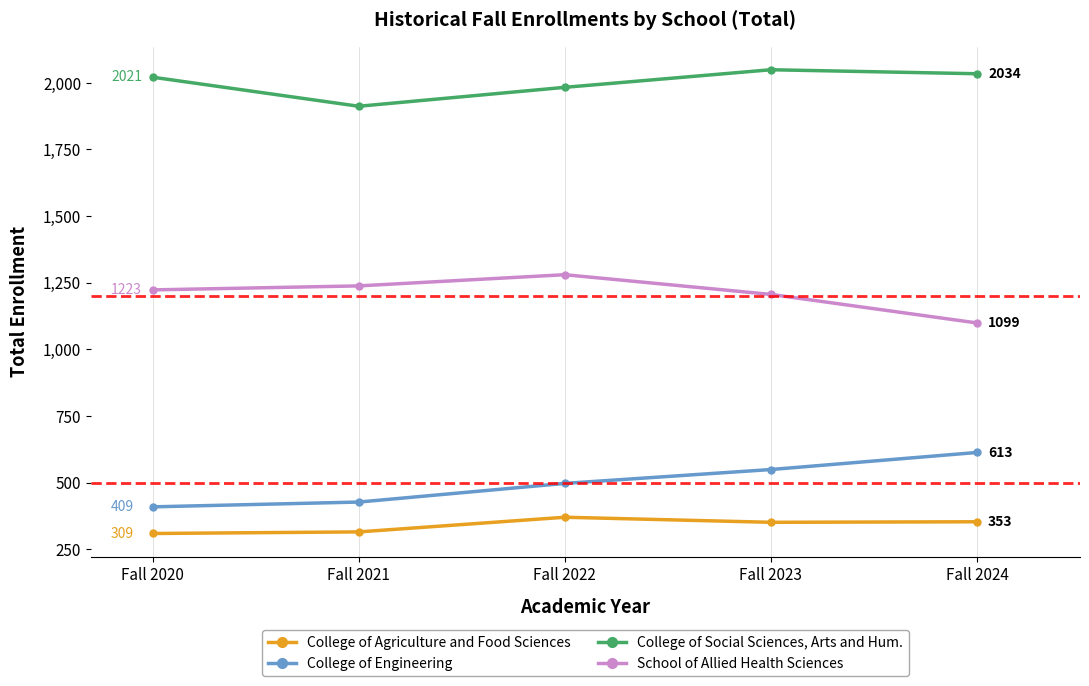

How many values in the College of Agriculture and Food Sciences series are below 351?

2